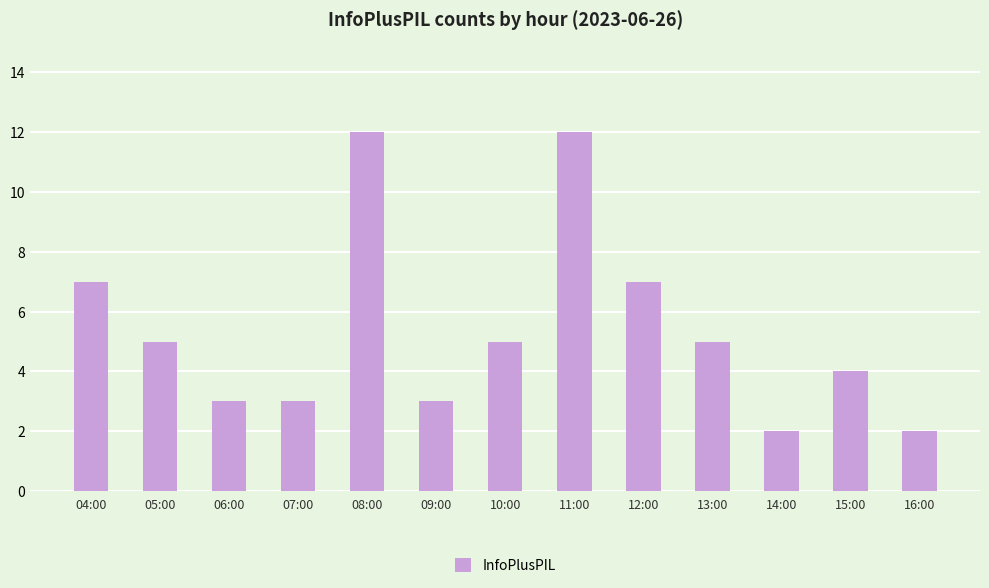

The chart shows a value of 5 at 05:00. True or false?

True